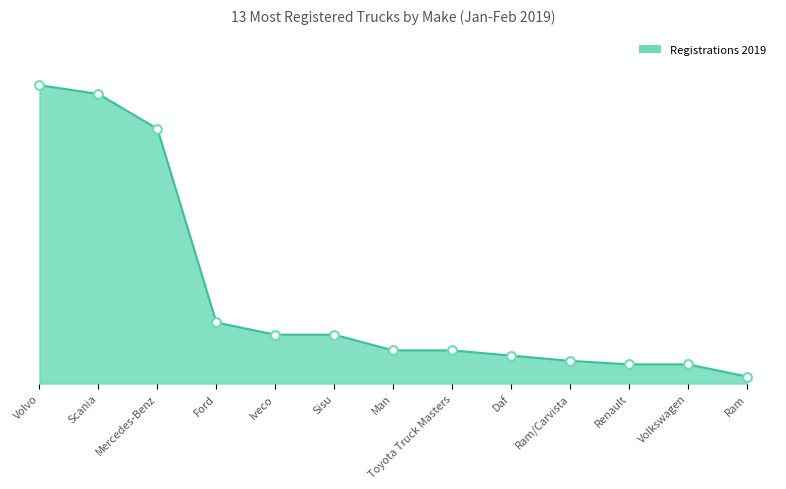

What is the change in value from Sisu to Volkswagen?

-17